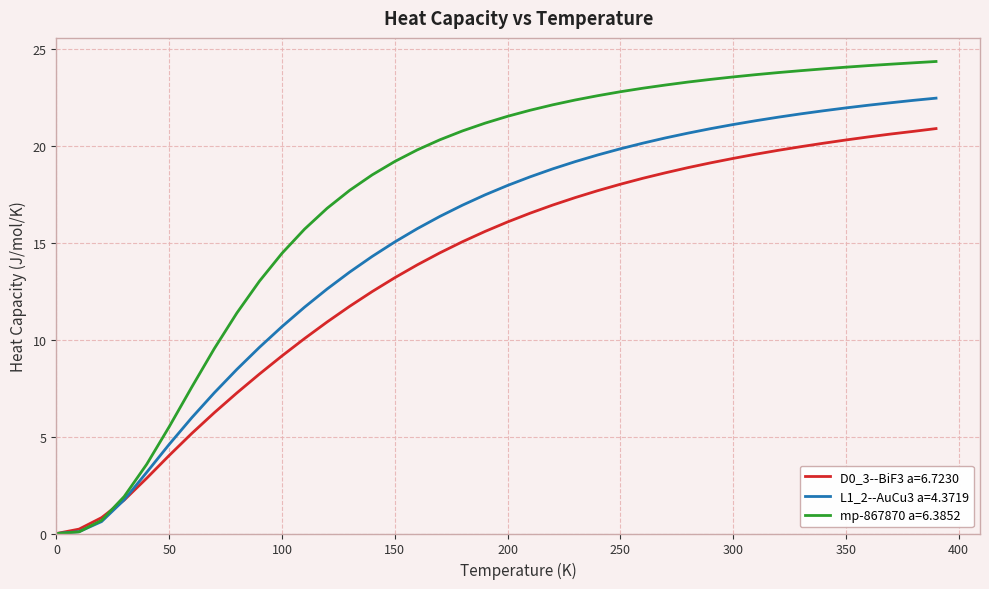

Rank the series by their maximum value, from highest to lowest.

mp-867870 a=6.3852, L1_2--AuCu3 a=4.3719, D0_3--BiF3 a=6.7230